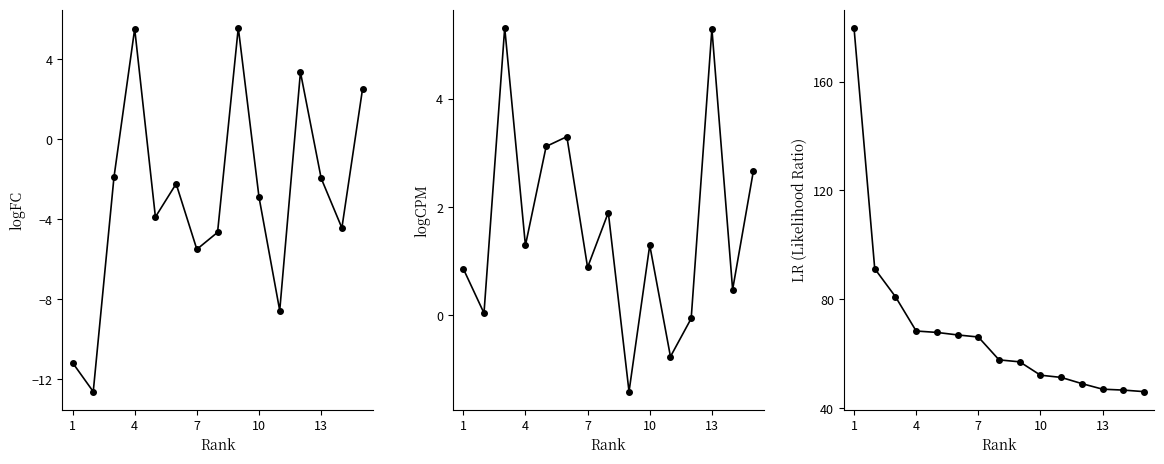

Which label corresponds to the largest value in the chart?

1